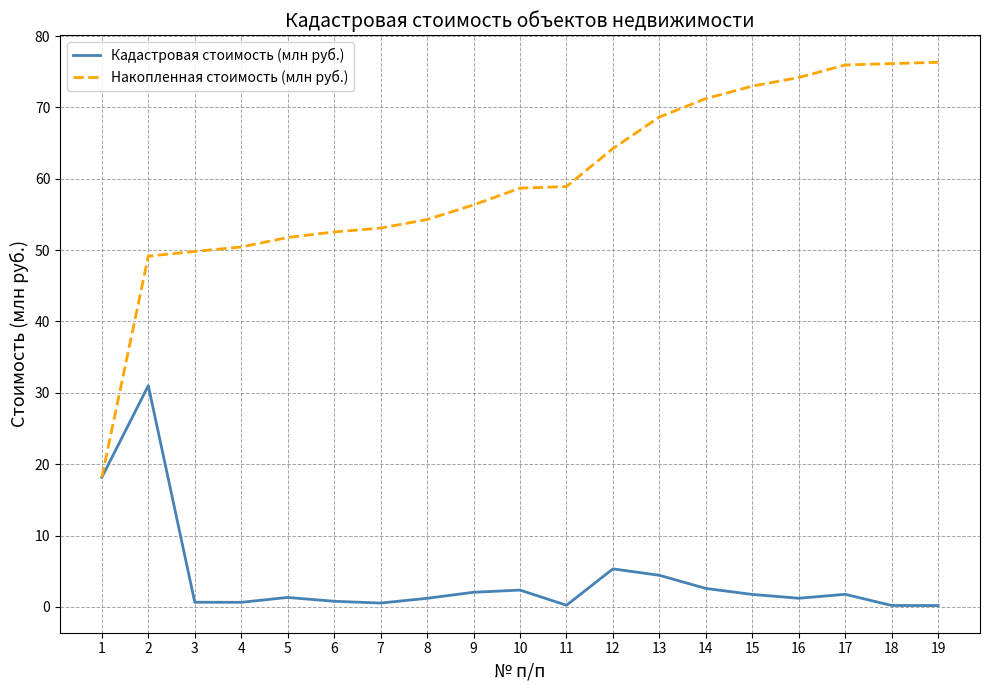

The Накопленная стоимость (млн руб.) series shows 54.3 at 8. True or false?

True